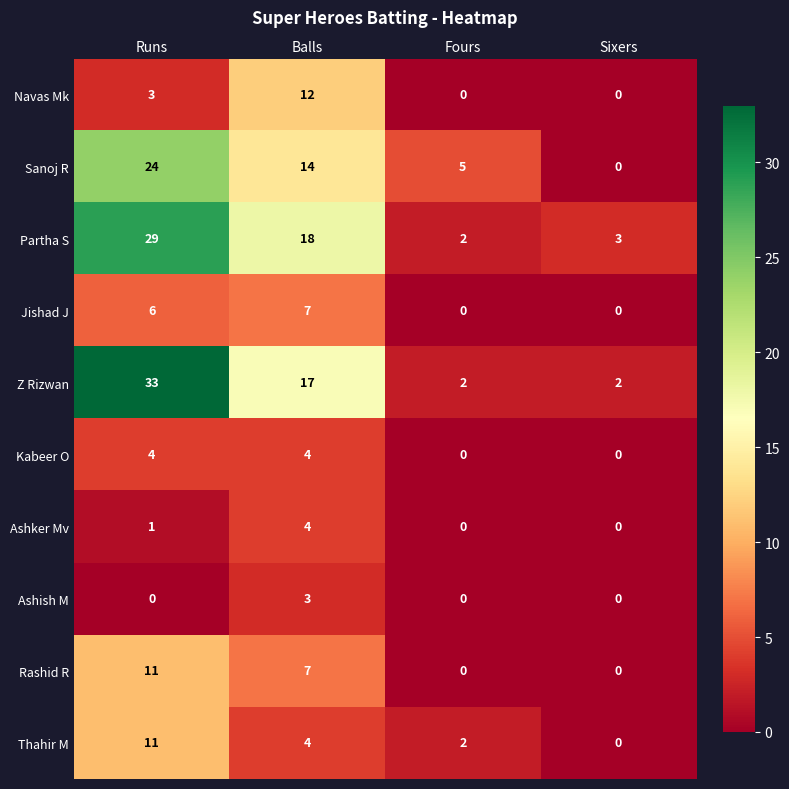

Which category has the highest value in the Ashish M series?

Balls